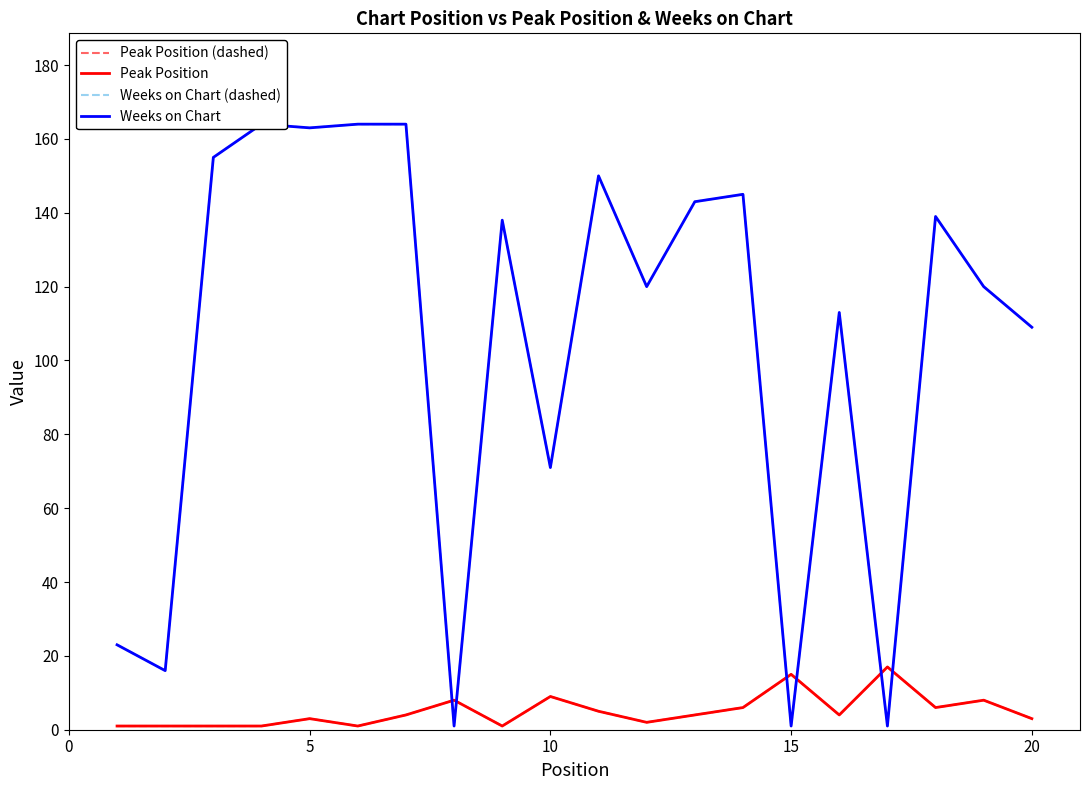

Where is the first local maximum for Weeks on Chart (dashed)?

10